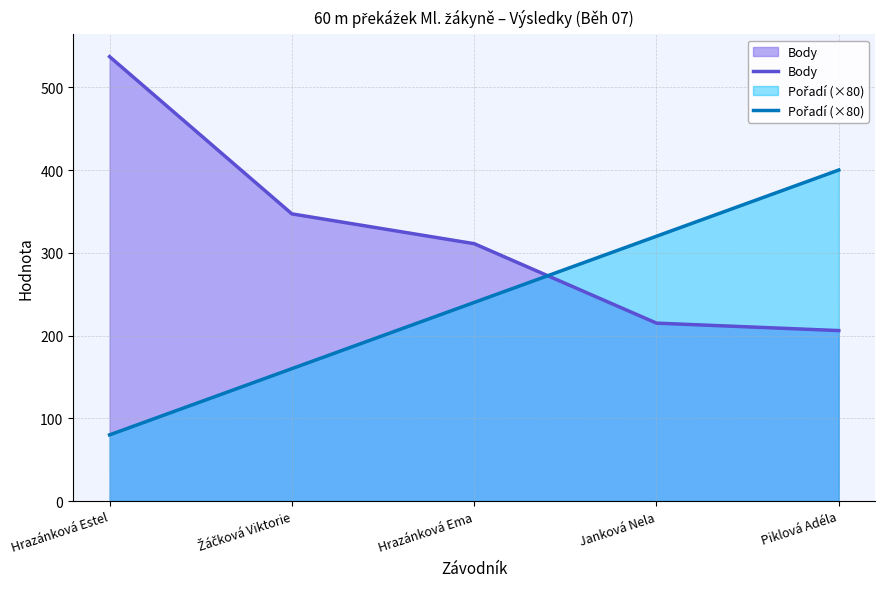

What is the total value across all series at Hrazánková Estel?

617